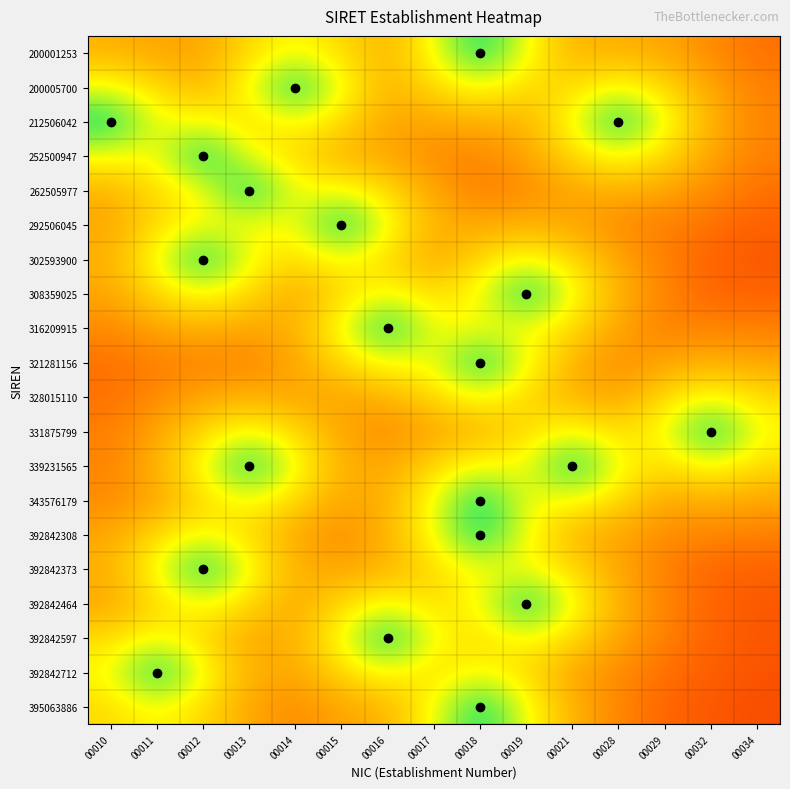

At how many categories does at least one series exceed 0?

15